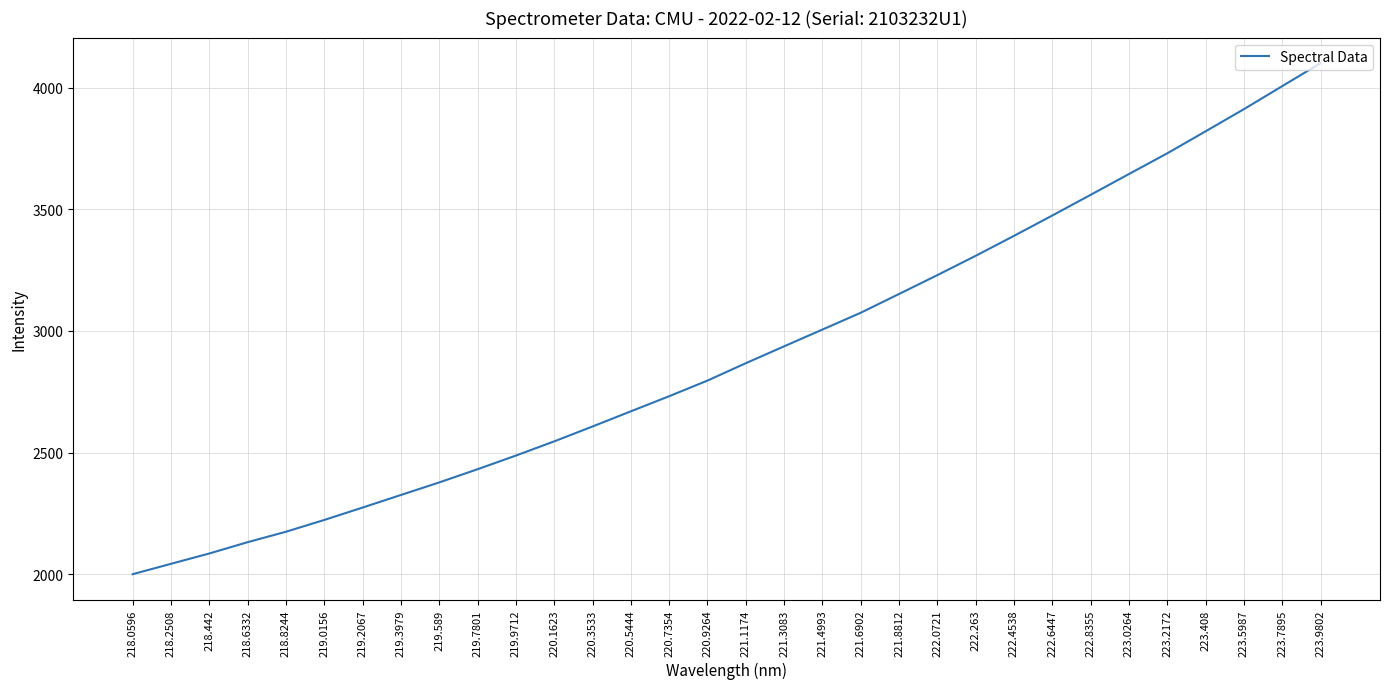

What is the change in value from 220.5444 to 223.9802?

+1431.8